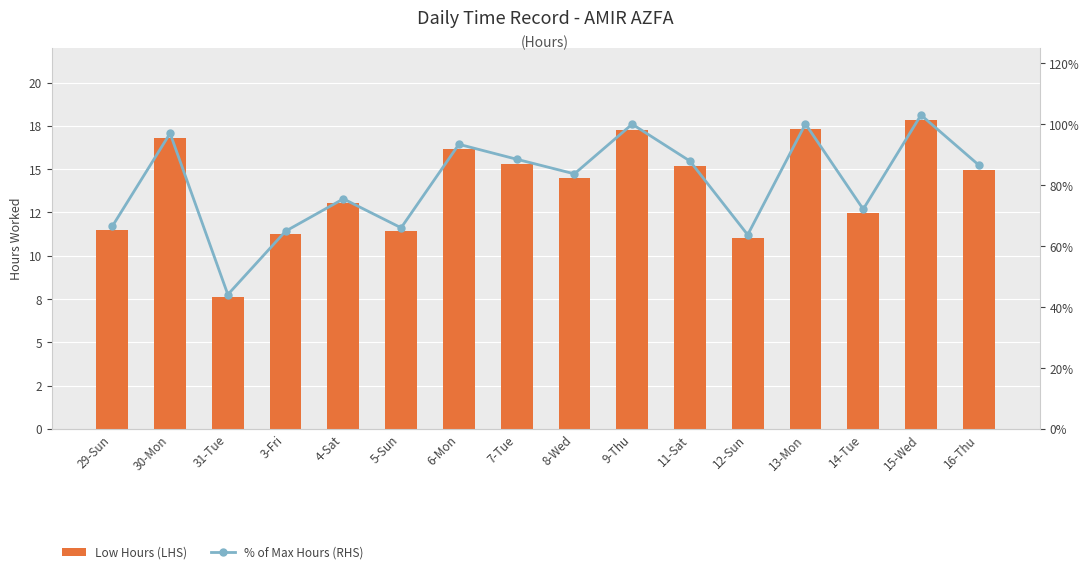

What is the difference between the maximum and second lowest values in the % of Max Hours (RHS) series?

0.4